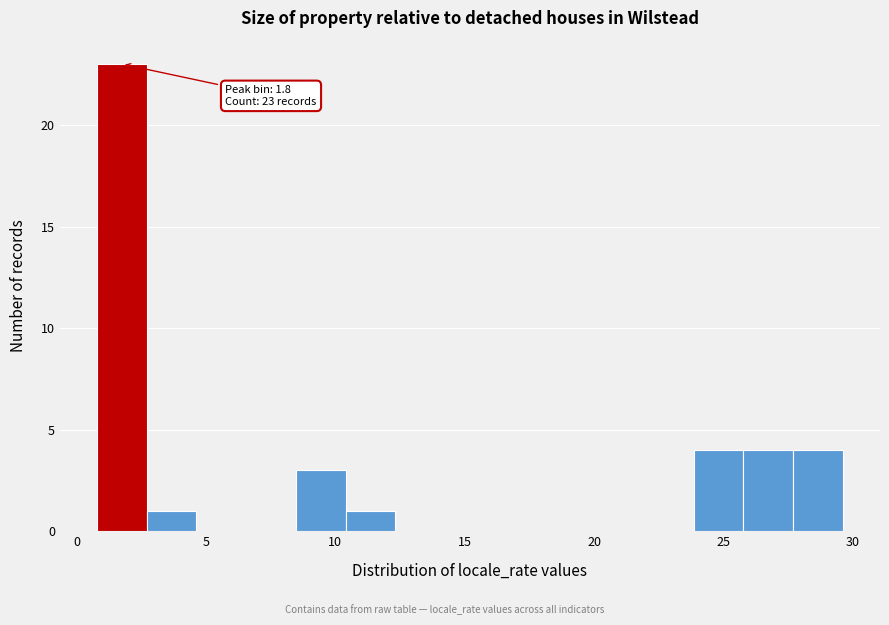

Read against the x-axis, roughly where is the centre of the tallest bar?

2.0